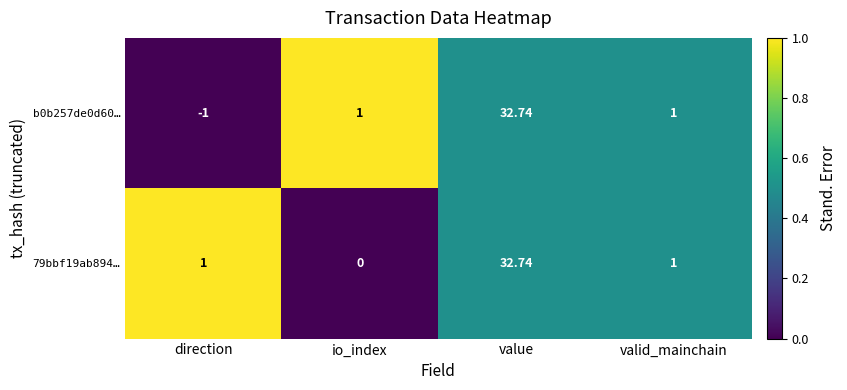

At direction, list the series in order from largest to smallest.

79bbf19ab894…, b0b257de0d60…